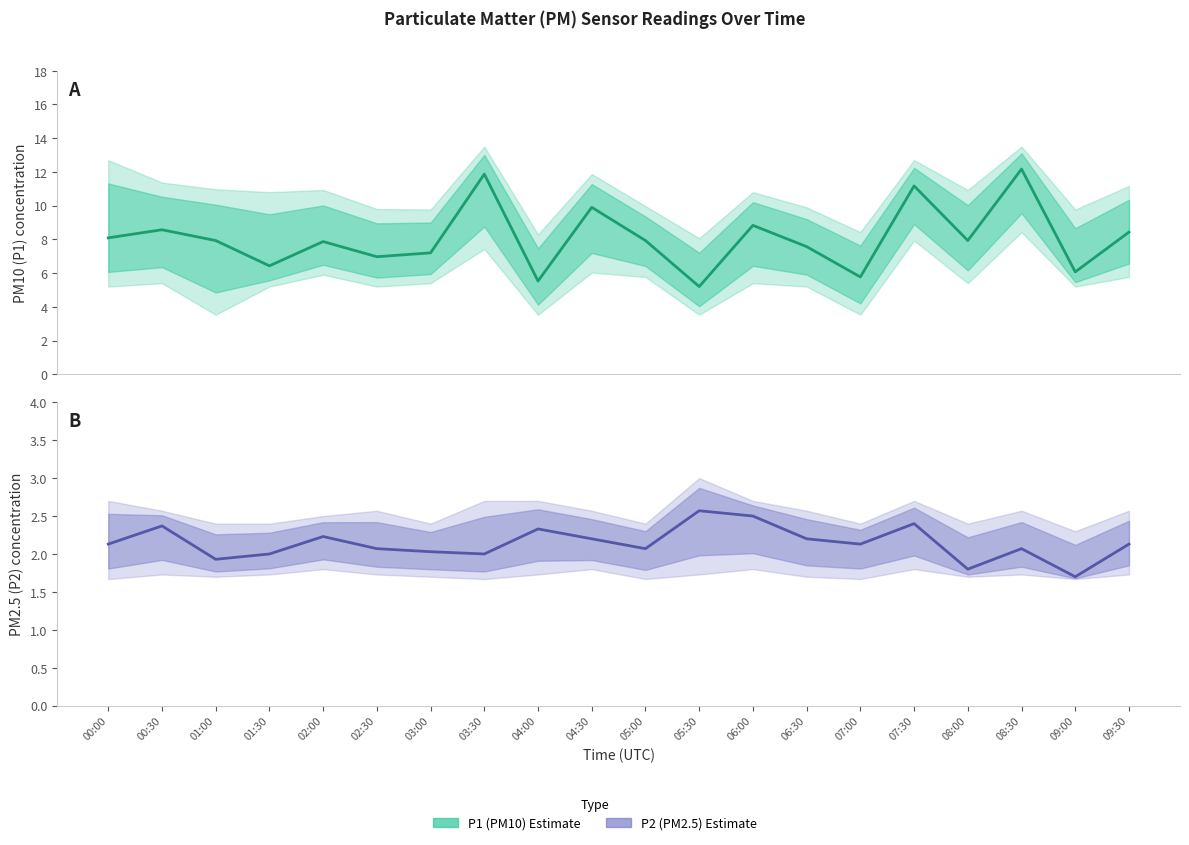

What is the sum of all P2 (Estimate) values?

42.9